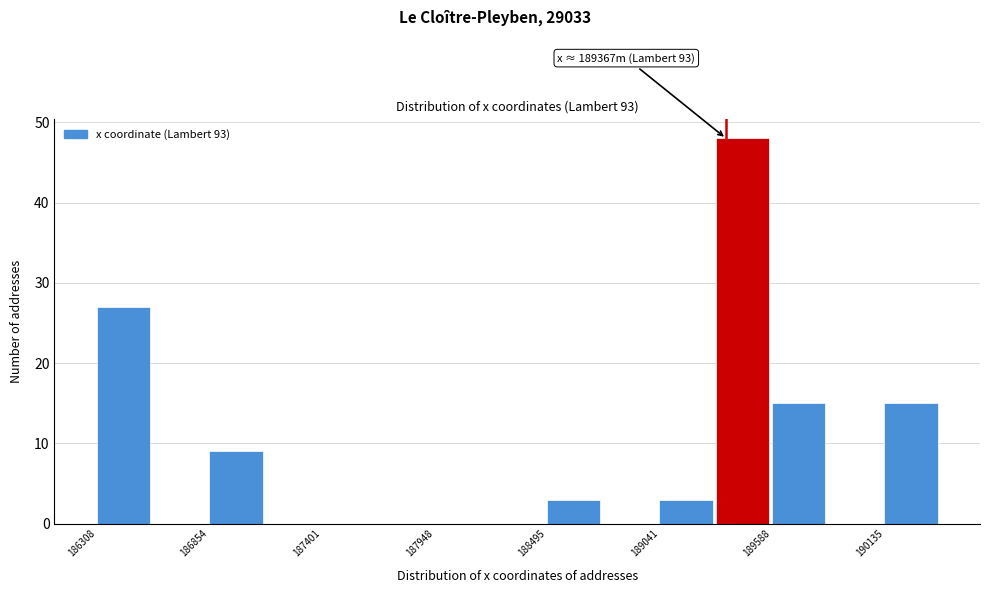

Read against the x-axis, roughly where is the centre of the tallest bar?

189400